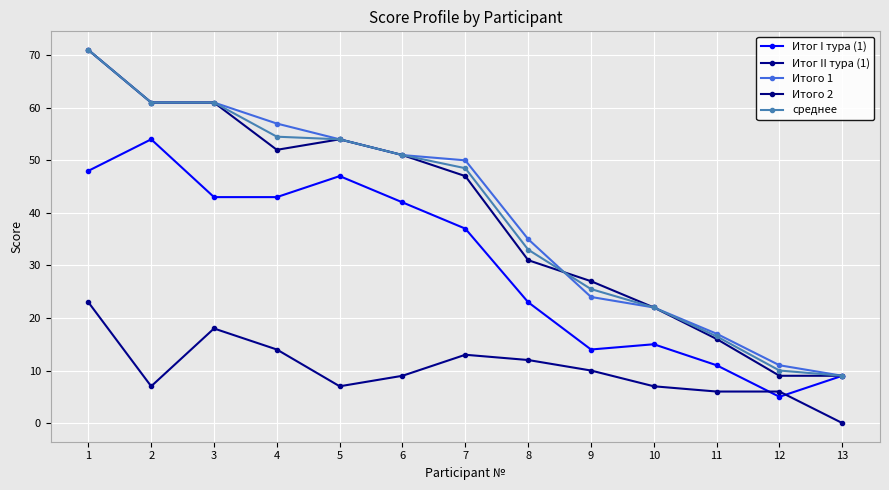

What is the sum of the Итог II тура (1) values at 6 and 5?

16.0